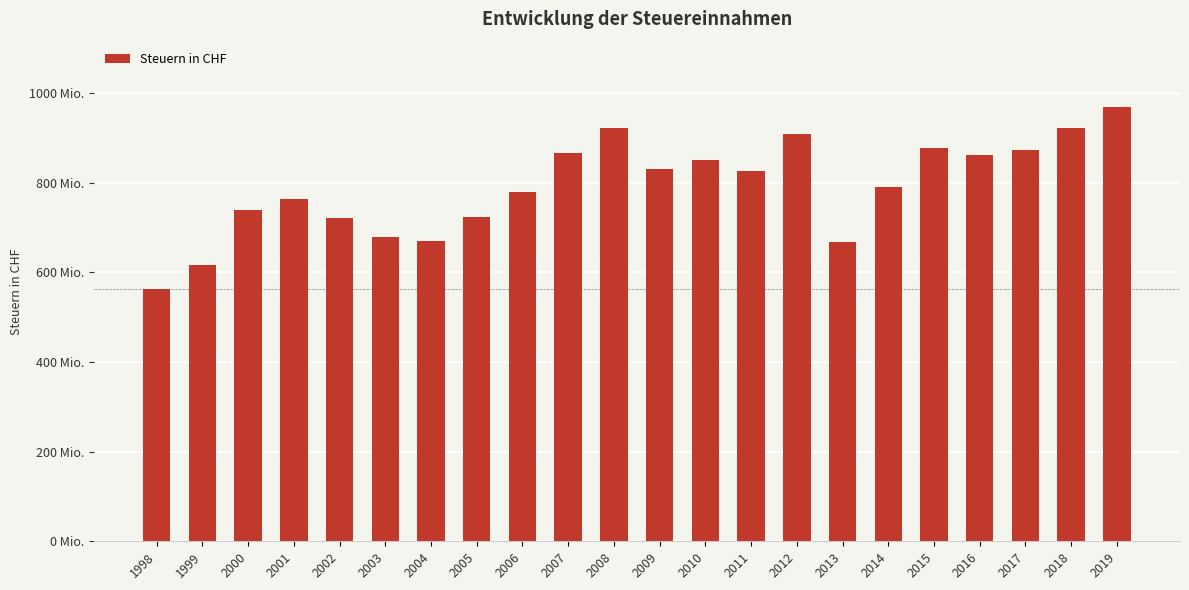

Reading left to right, transcribe all the data shown in this chart.

1998=562328583	1999=615730383	2000=739841260	2001=763885085	2002=721092643	2003=679754232	2004=669518320	2005=722714422	2006=780596332	2007=867514345	2008=921368868	2009=831203116	2010=851040524	2011=826926933	2012=910025761	2013=669022646	2014=790981192	2015=877815554	2016=862858482	2017=873045016	2018=921689890	2019=969704368